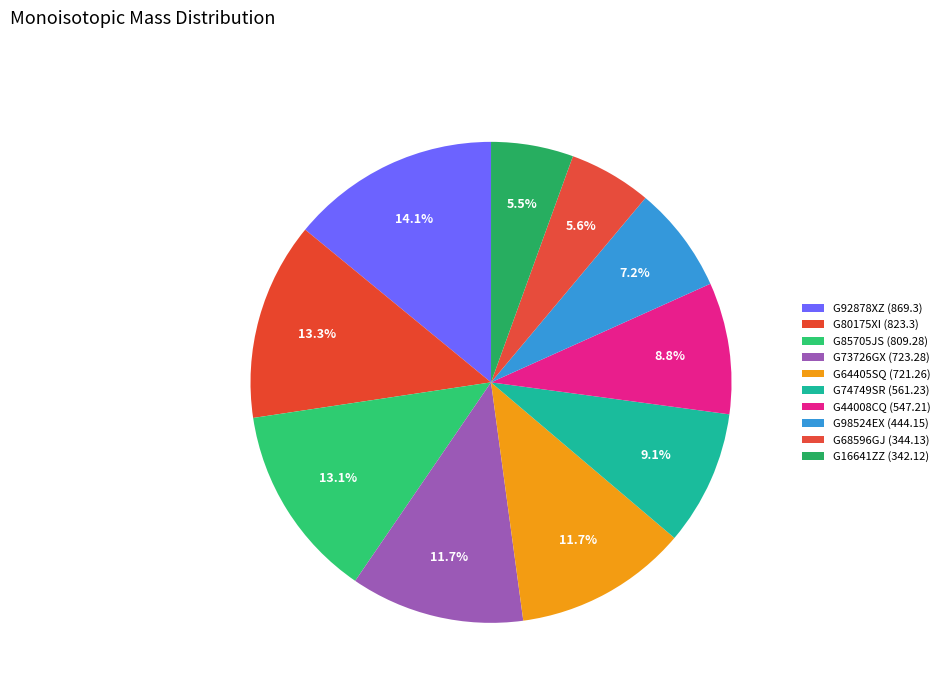

How many segments does this pie chart have?

10